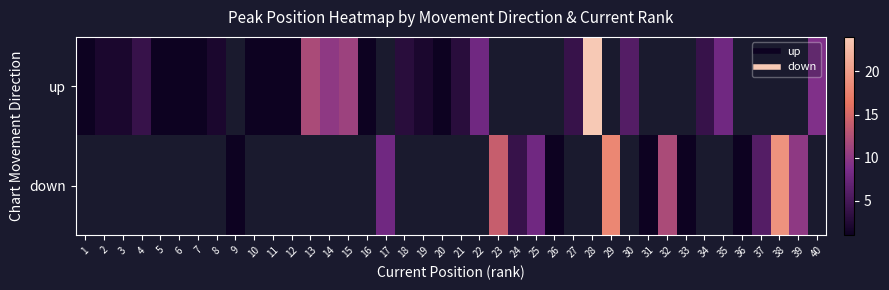

Read the up value at 30.

6.0